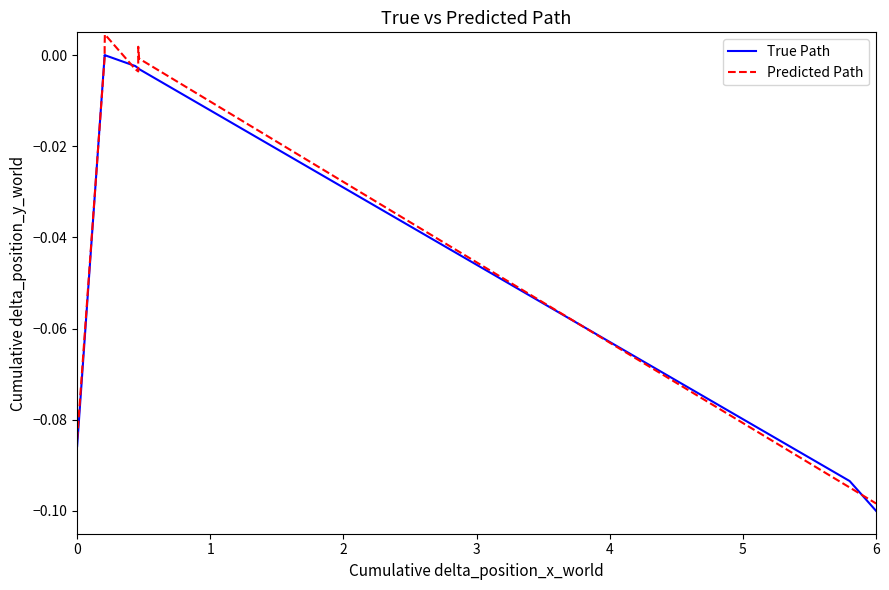

Rank the series at 0 from highest to lowest value.

Predicted Path, True Path